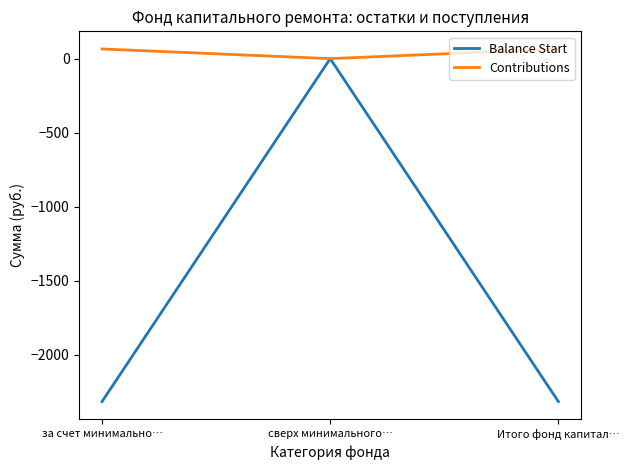

What is the difference between the maximum and second lowest values in the Balance Start series?

2317.1